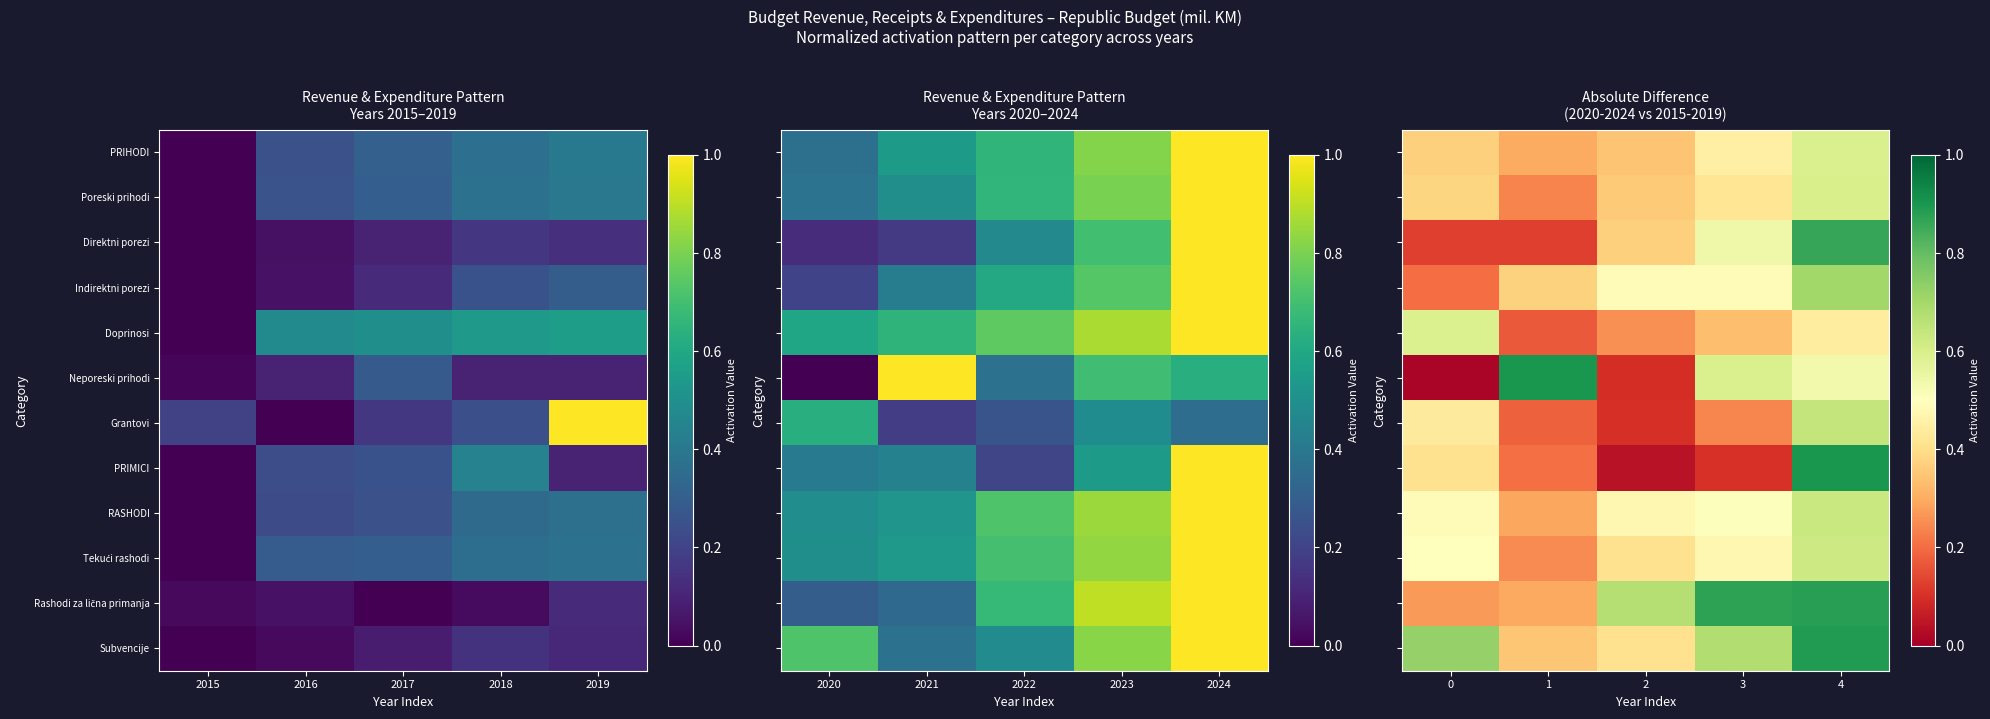

The Direktni porezi series shows 1.4 at 4. True or false?

False